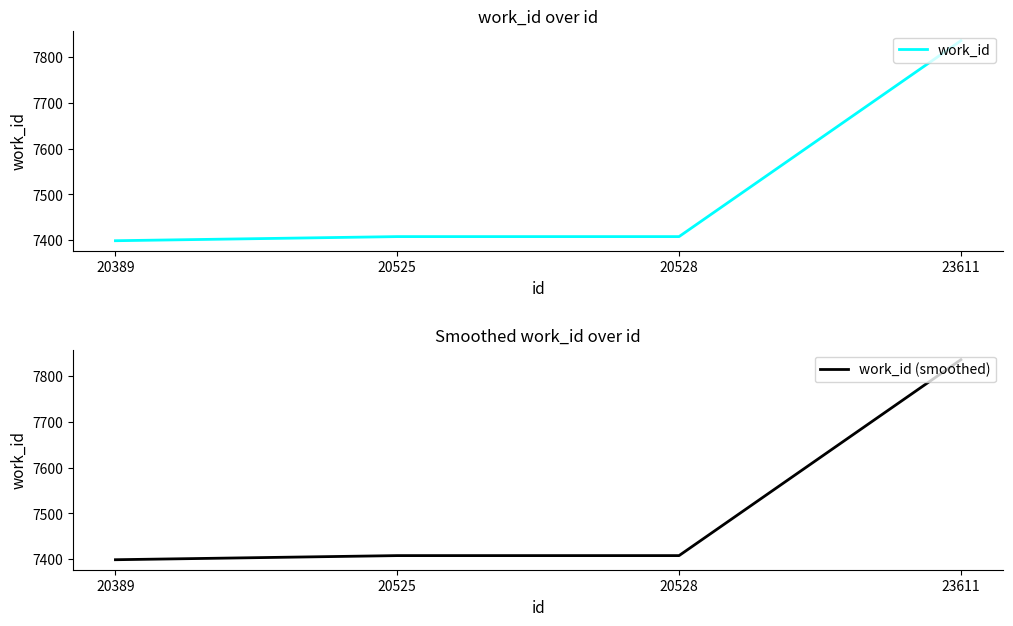

Is it true that work_id equals 4964 at 20525?

False